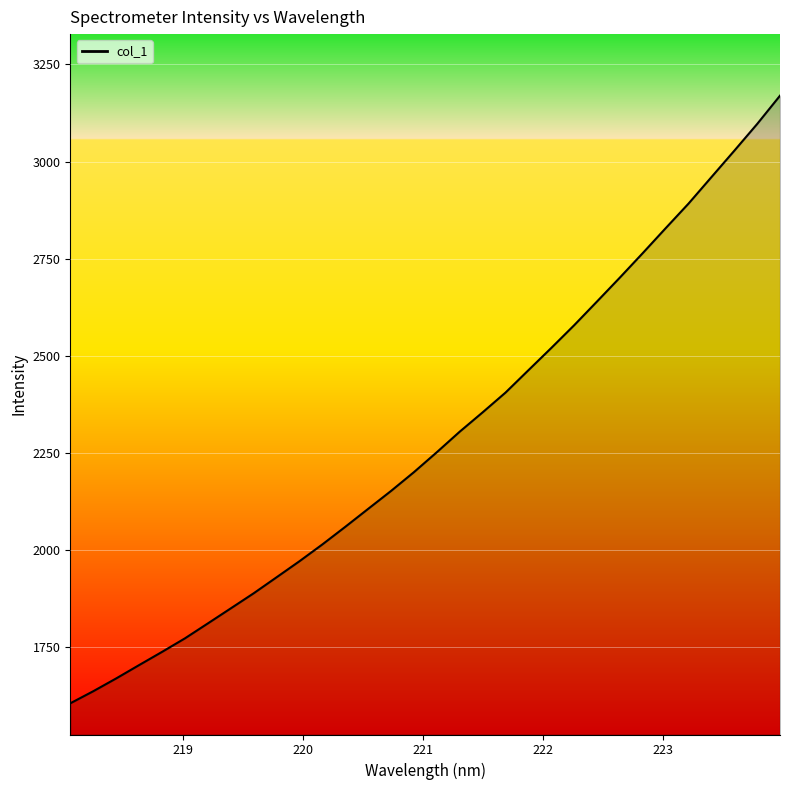

True or false: the data has more than 1 interior local peaks.

False